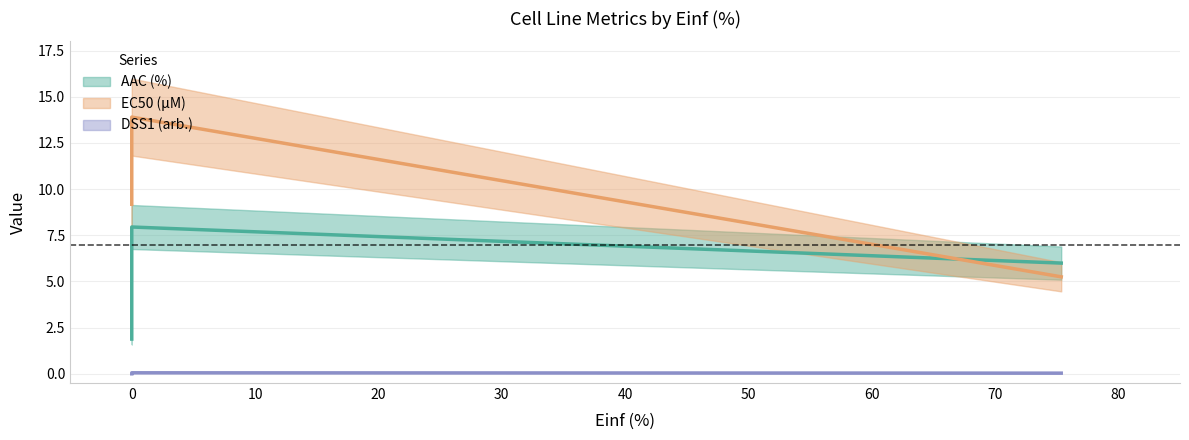

What is the total value across all series at 75.369?

11.3